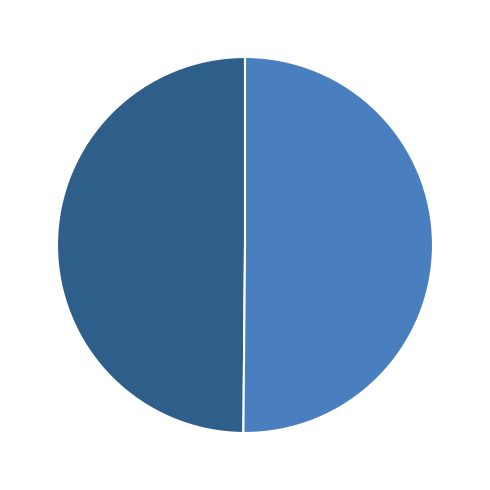

Is there any slice that represents more than half of the pie?

Yes